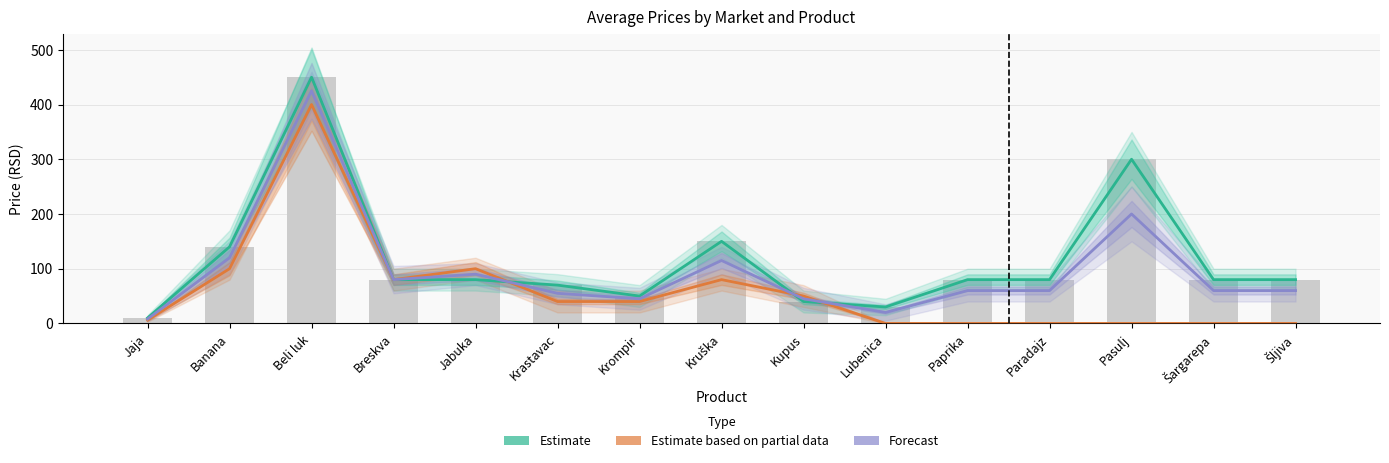

At Pasulj, list the series in order from largest to smallest.

Estimate, Forecast, Estimate based on partial data